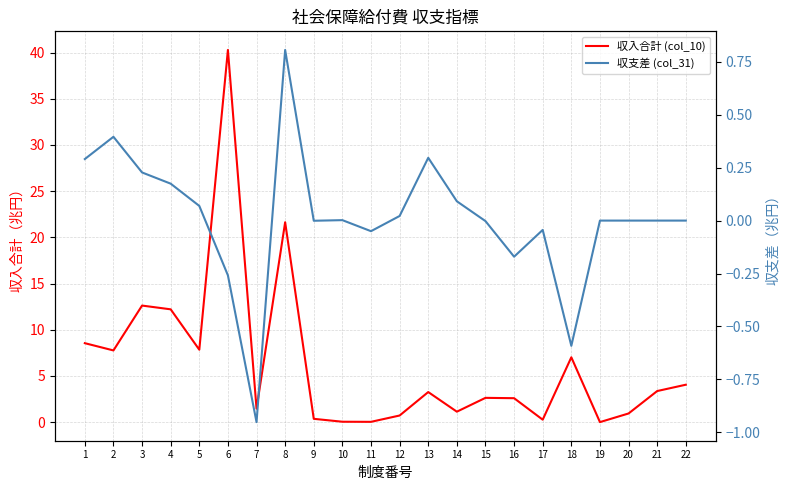

Rank the series by their average value, from lowest to highest.

収支差 (col_31), 収入合計 (col_10)